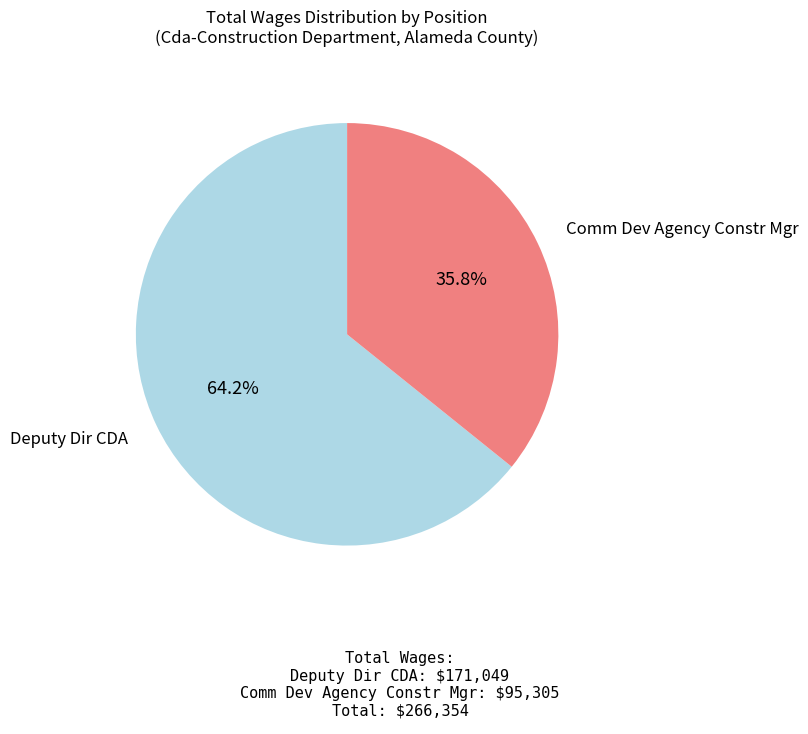

Combined, what portion of the pie is Deputy Dir CDA and Comm Dev Agency Constr Mgr?

100.0%